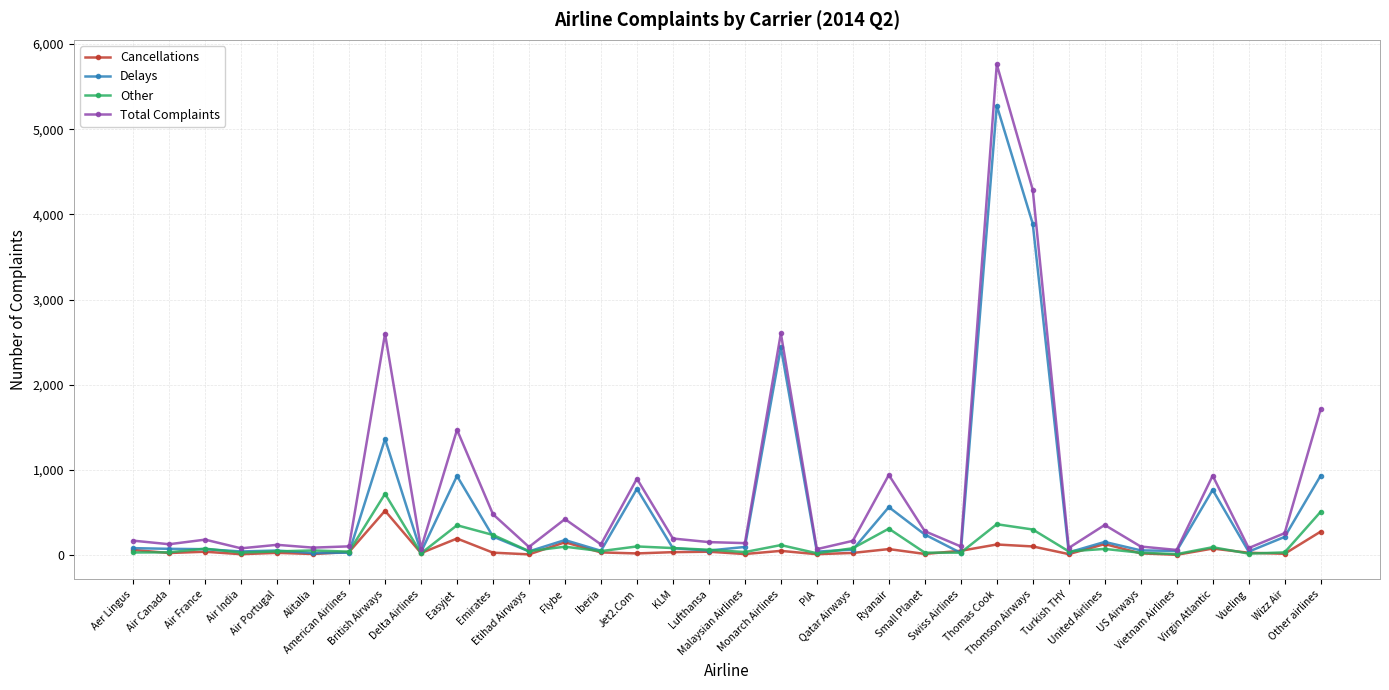

Where is Delays nearest to the value 2650?

Monarch Airlines